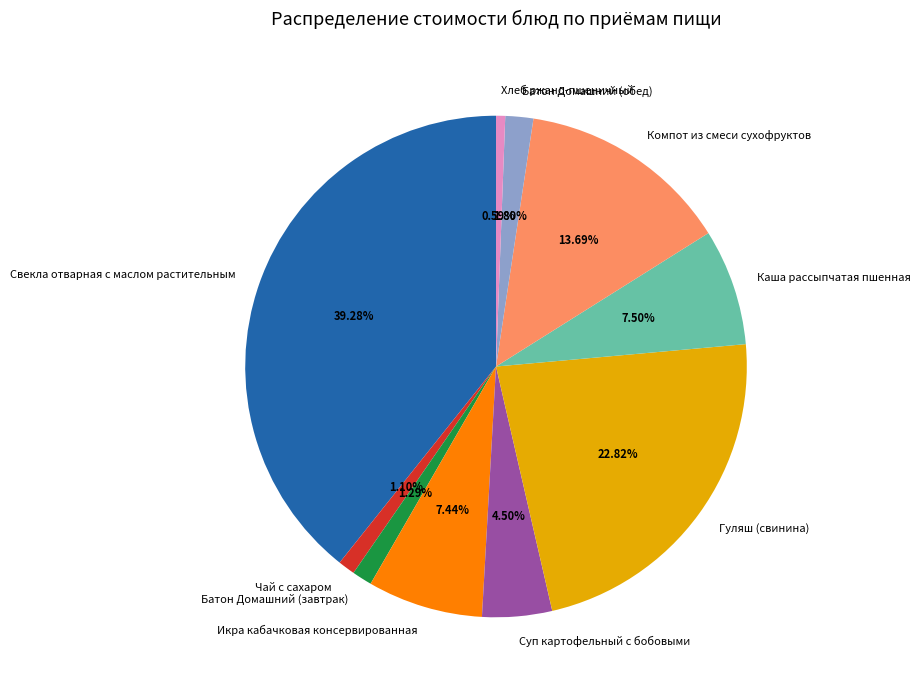

Which category has the smallest portion of the pie?

Хлеб ржано-пшеничный